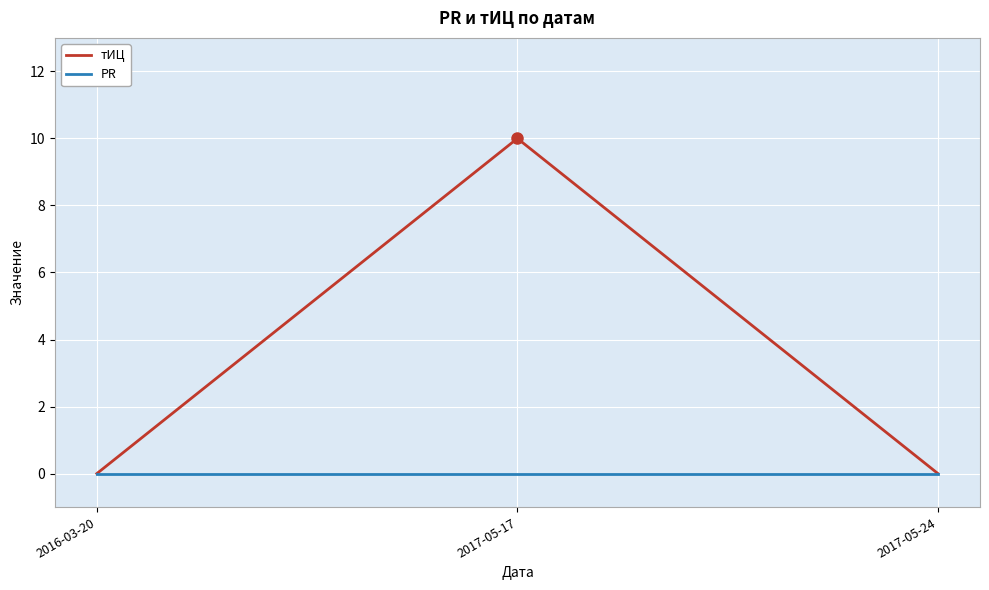

Reading right to left, list all the values displayed in this chart.

тИЦ: 2017-05-24=0	2017-05-17=10	2016-03-20=0
PR: 2017-05-24=0	2017-05-17=0	2016-03-20=0